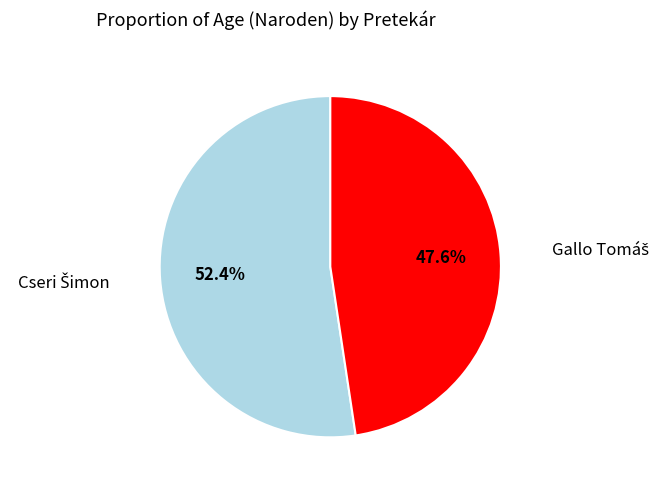

How much of the chart is everything except Cseri Šimon?

47.6%